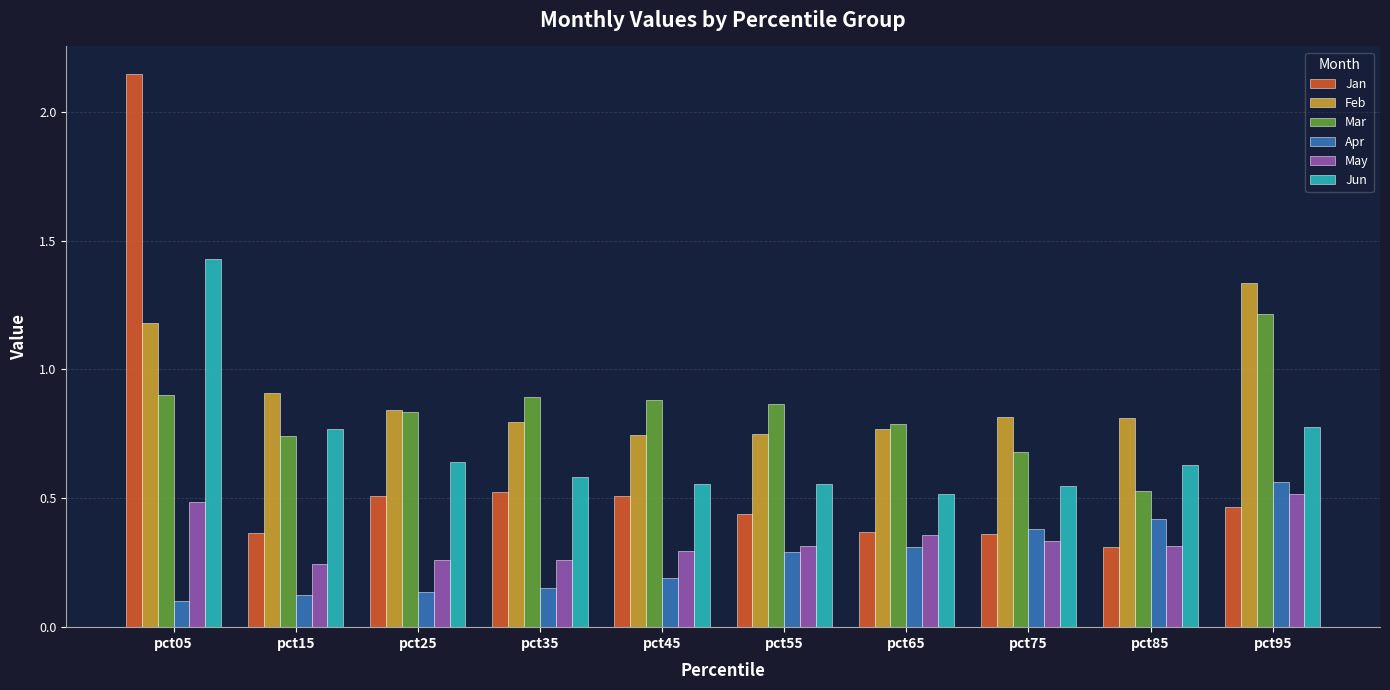

How many bars are there in total?

60